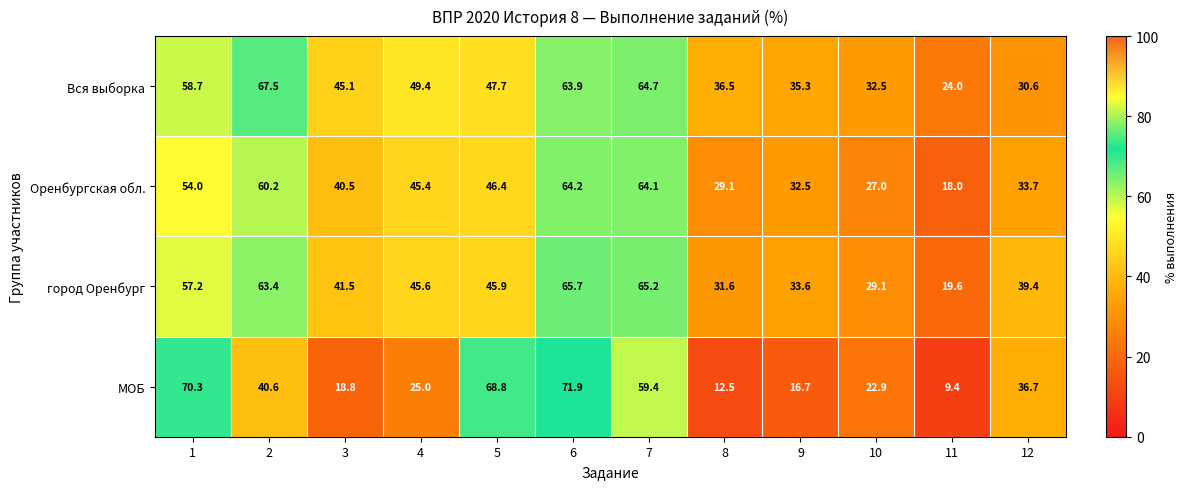

Which series has the largest range (max minus min)?

МОБ